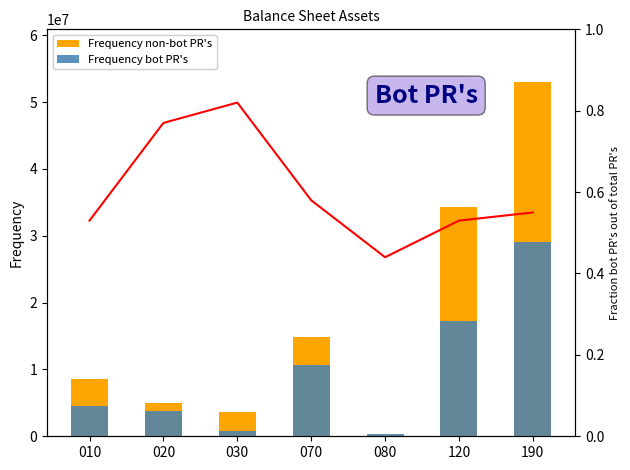

Rank the series at 080 from highest to lowest value.

Frequency bot PR's, Frequency non-bot PR's, Fraction bot PRs